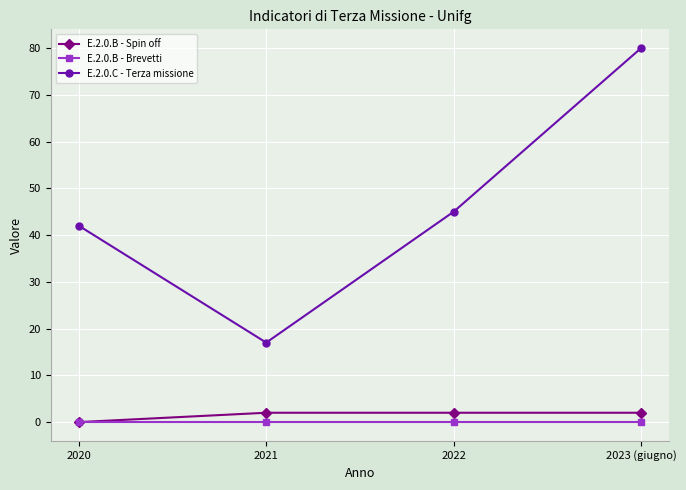

Rank the series by their maximum value, from lowest to highest.

E.2.0.B - Brevetti, E.2.0.B - Spin off, E.2.0.C - Terza missione